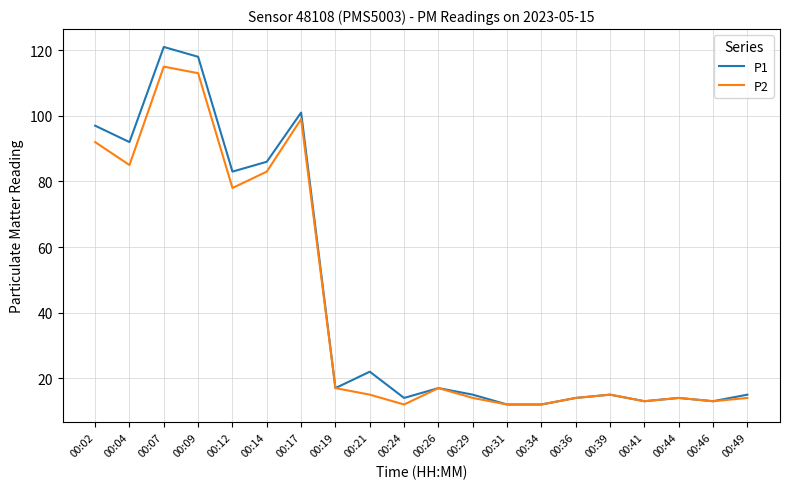

Rank the series by their maximum value, from highest to lowest.

P1, P2